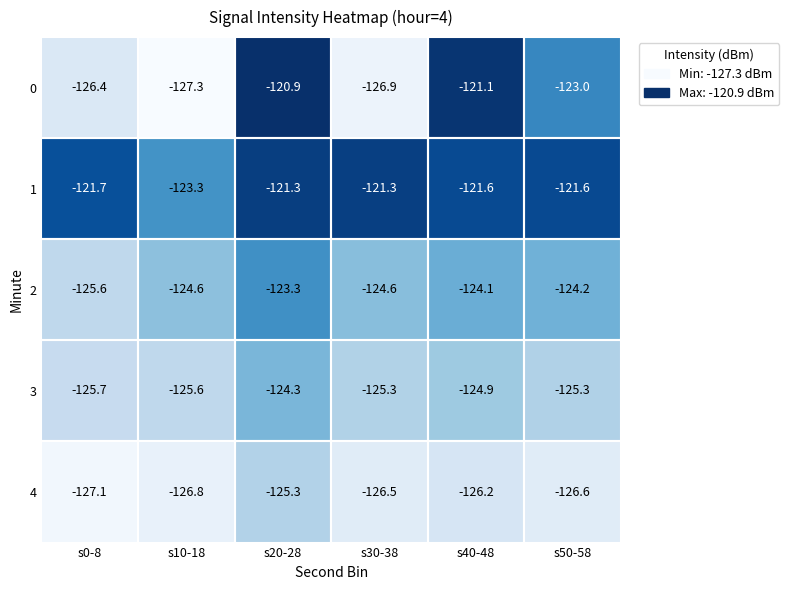

What is the difference between the highest and lowest values at s20-28?

4.4